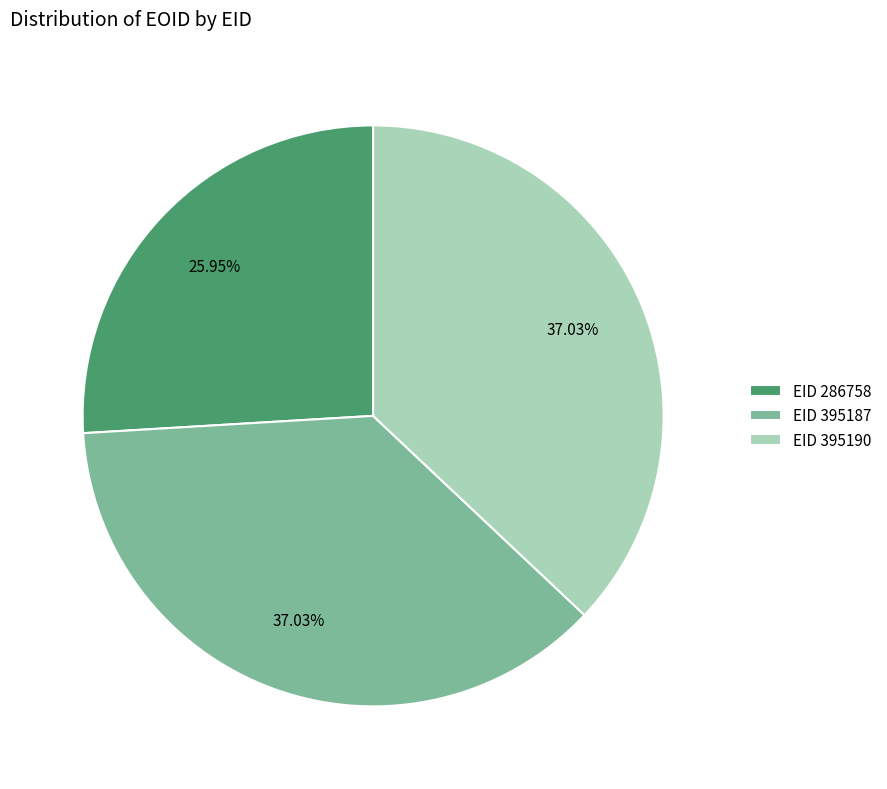

Count the number of slices in the pie.

3